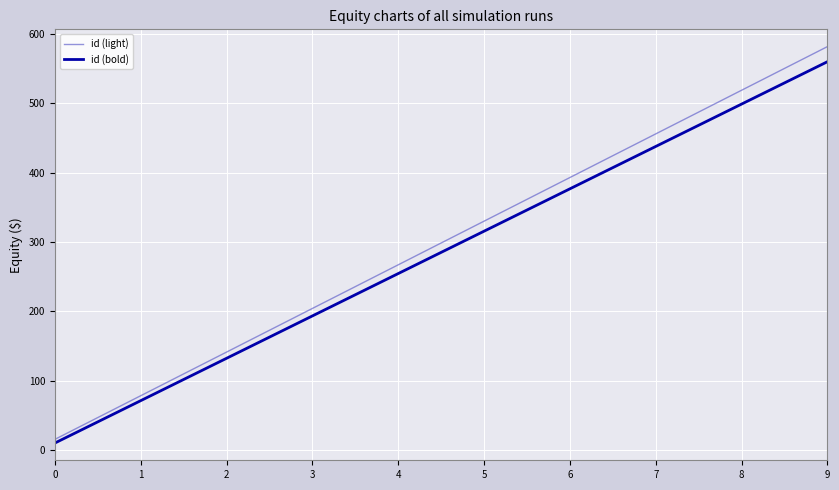

Which series has the largest range (max minus min)?

id (light)